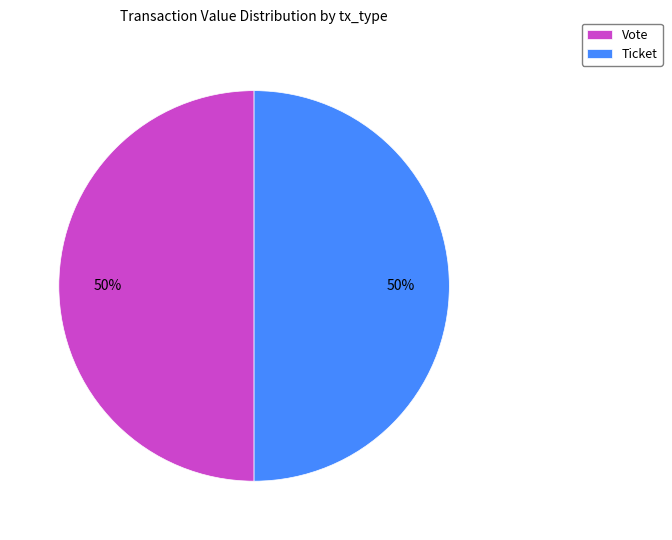

Is the sum of Vote and Ticket greater than half?

Yes